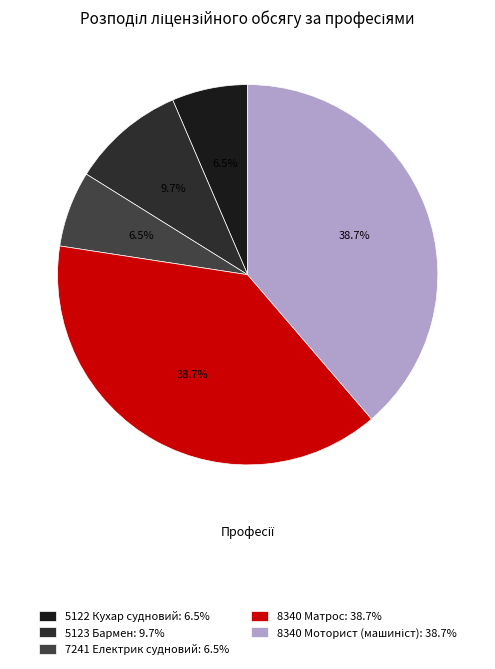

How many segments does this pie chart have?

5